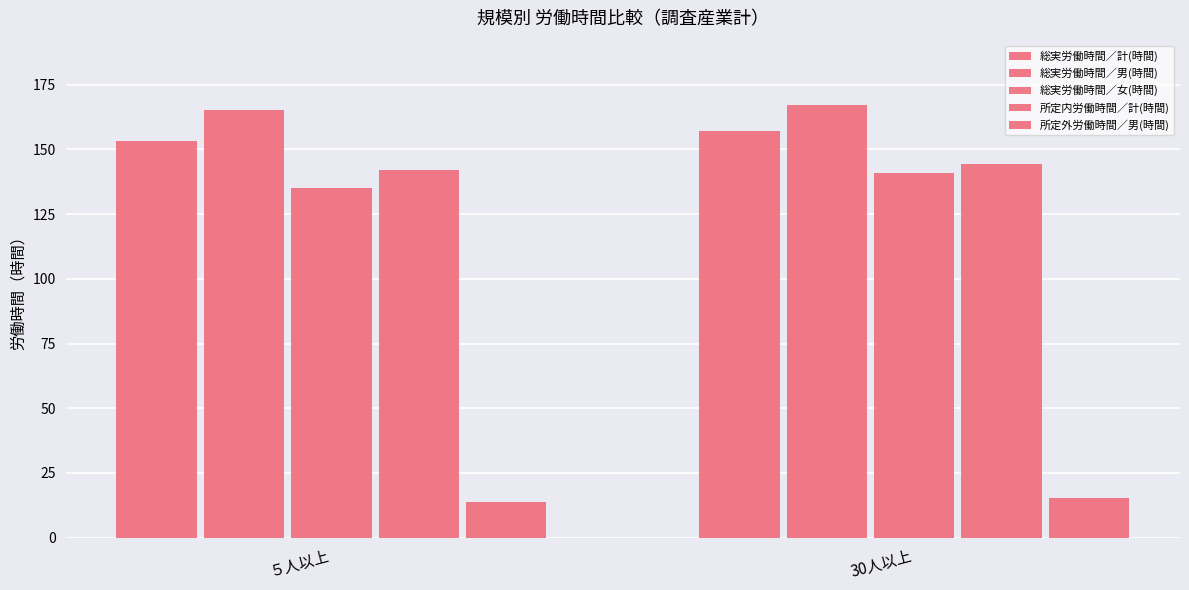

How many bars are there in each group?

5